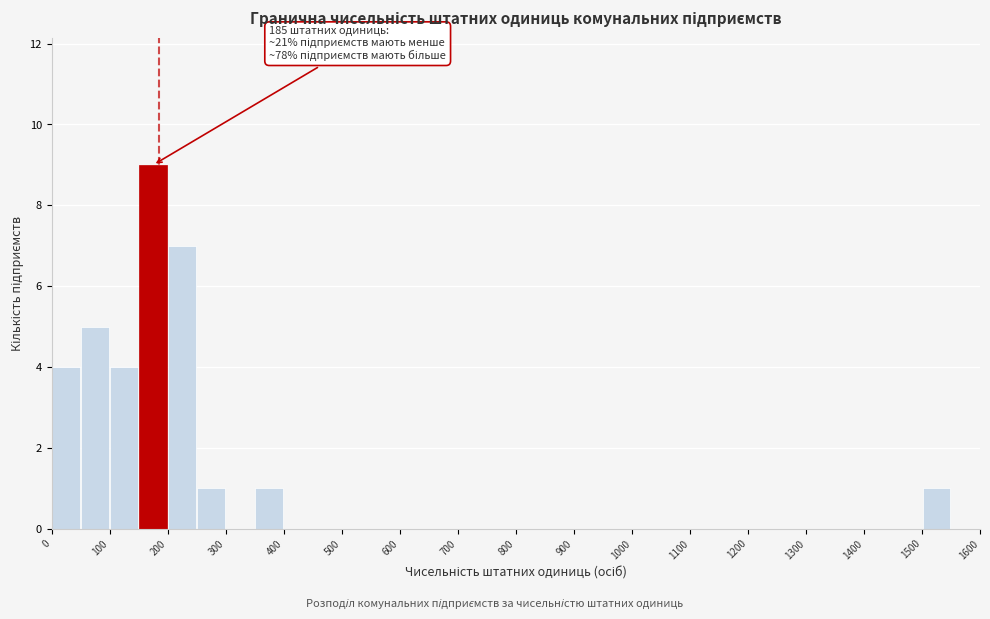

Which range on the x-axis has the tallest bar?

150 to 200